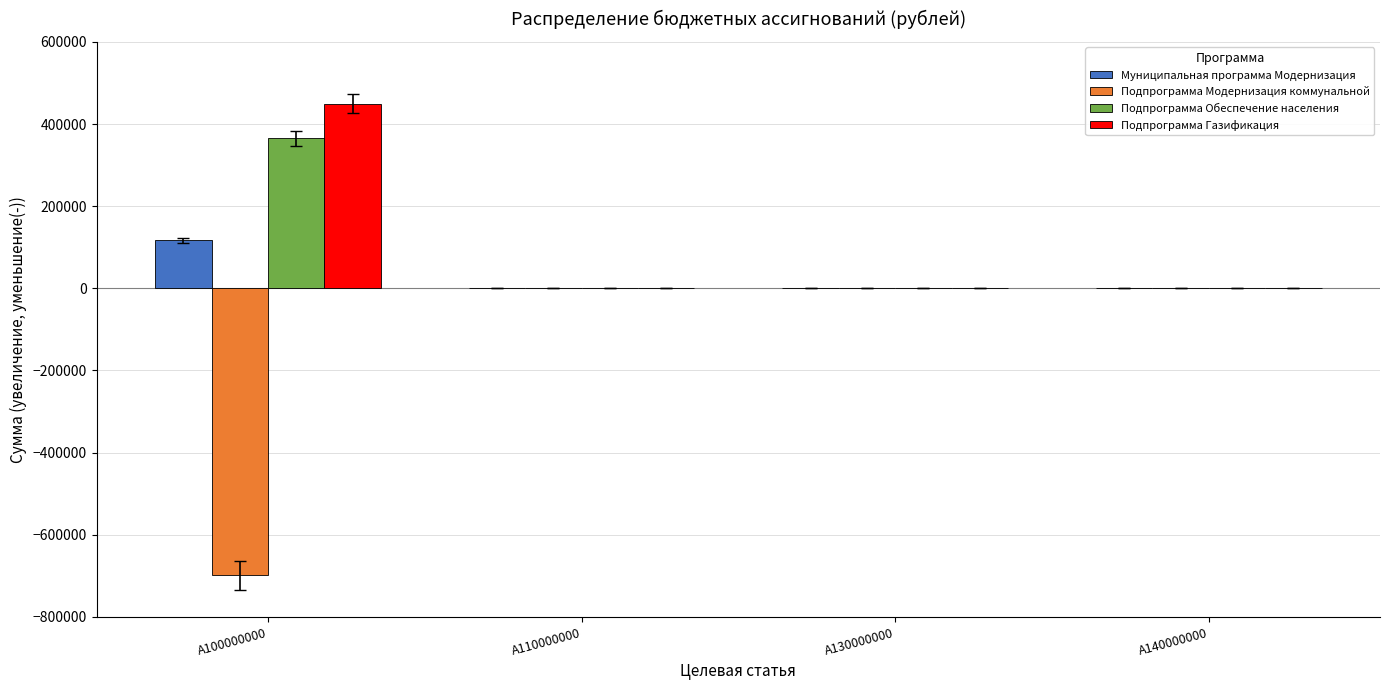

Which category has the highest value across all series?

A100000000